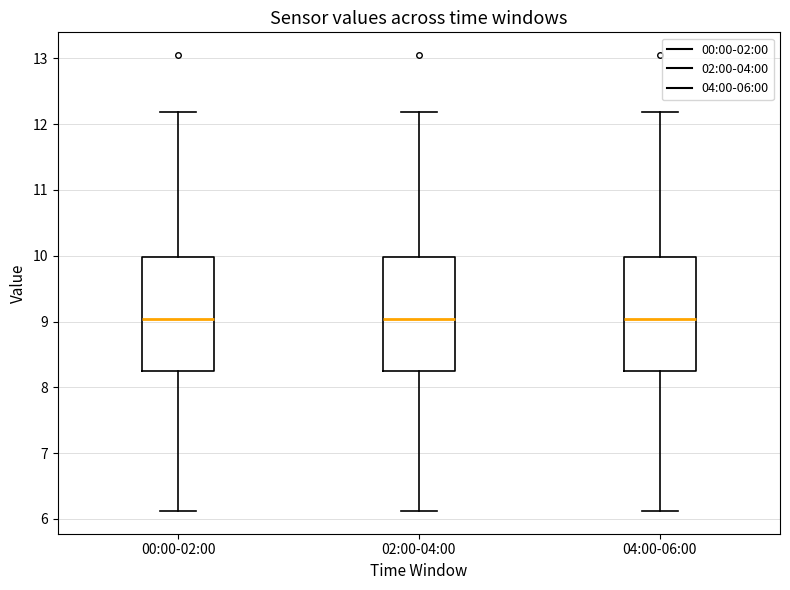

Reading left to right, transcribe this box plot: for each box, give where its median line is, the range the box spans, and where its two whiskers end, as read against the y-axis. The values are not printed on the chart, so give them approximately, as read against the axis.

00:00-02:00: median 9.0, box 8.2 to 10.0, whiskers 6.1 to 12.2
02:00-04:00: median 9.0, box 8.2 to 10.0, whiskers 6.1 to 12.2
04:00-06:00: median 9.0, box 8.2 to 10.0, whiskers 6.1 to 12.2